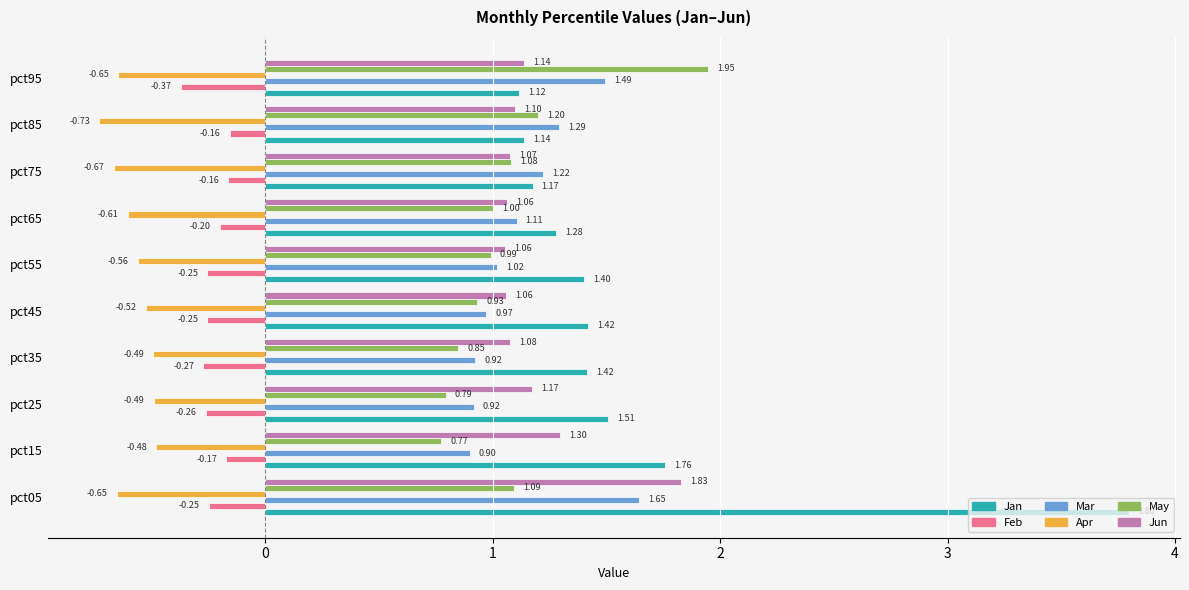

What is the difference between the Jan values at pct85 and pct25?

0.4